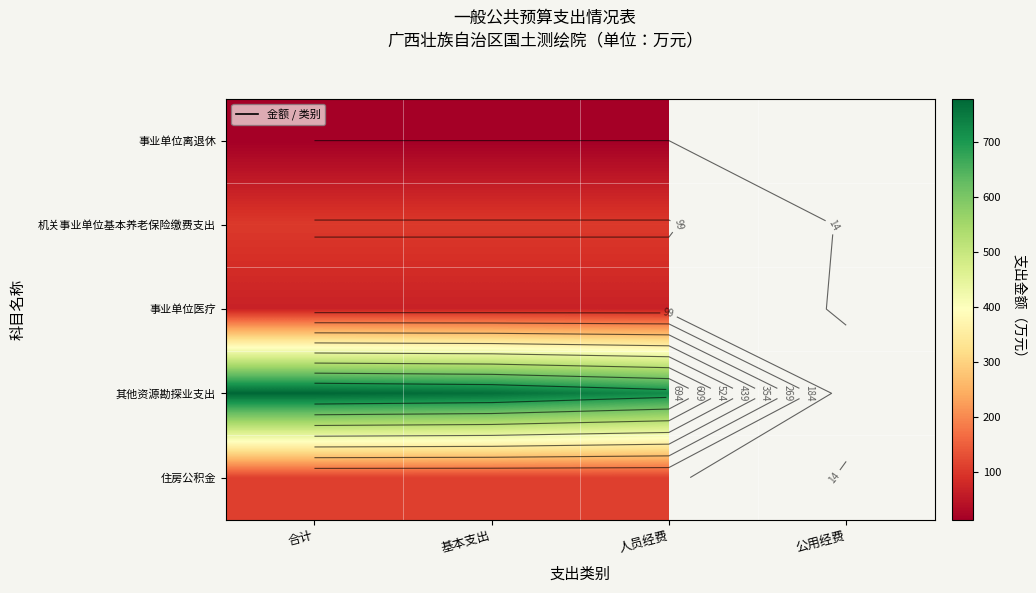

Rank the categories by 其他资源勘探业支出 value from lowest to highest.

公用经费, 人员经费, 基本支出, 合计